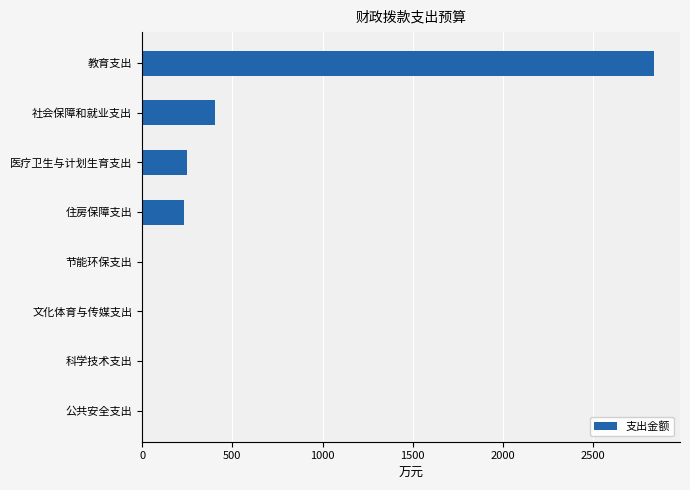

How many data points are above 230?

4